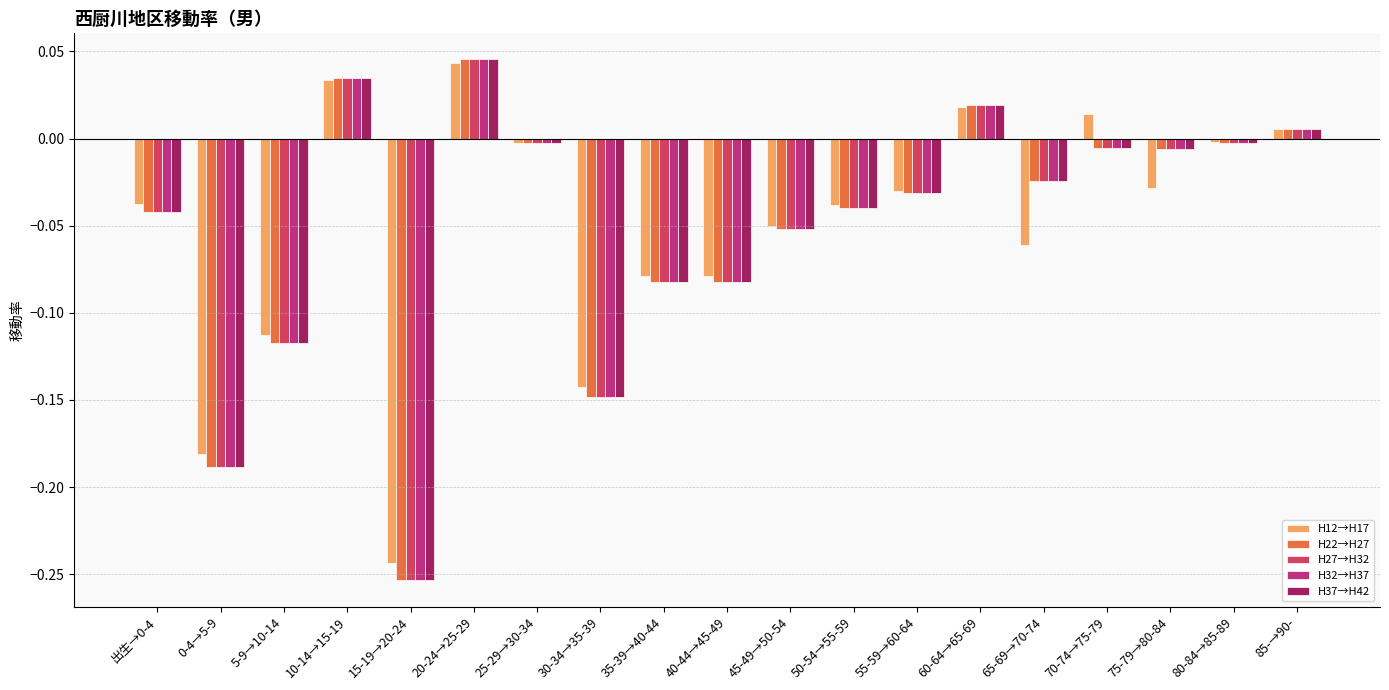

What is the sum of all H22→H27 values?

-1.0